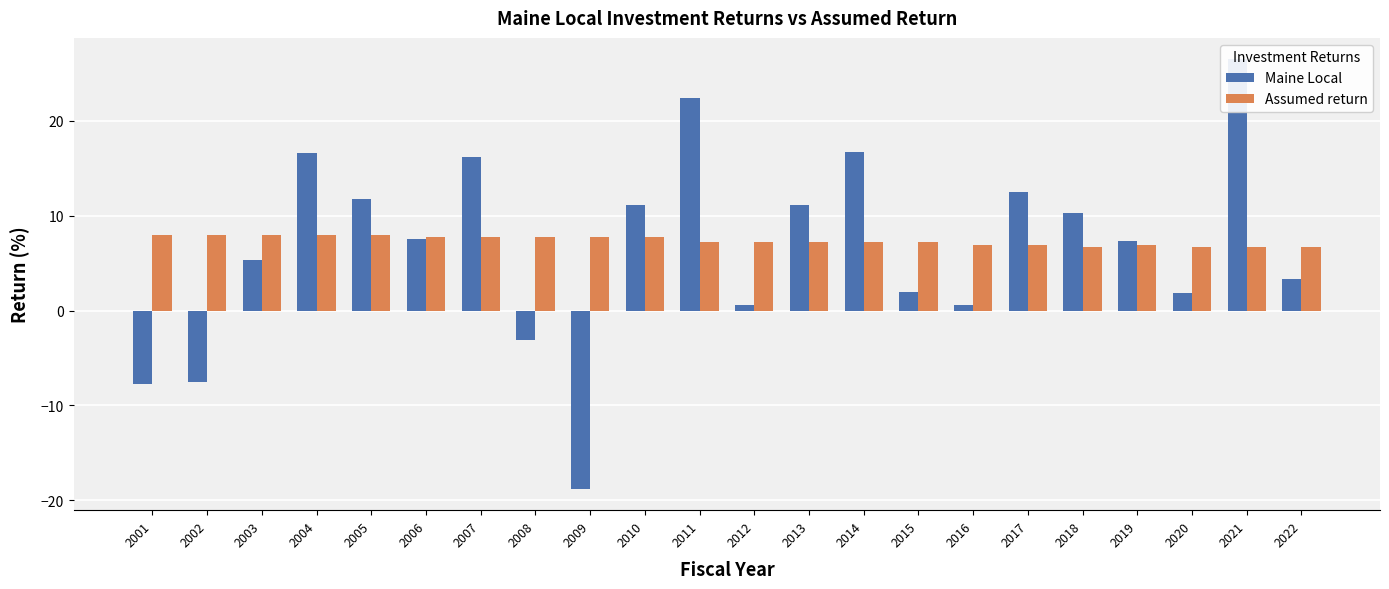

List the series in order of their peak value, highest first.

Maine Local, Assumed return